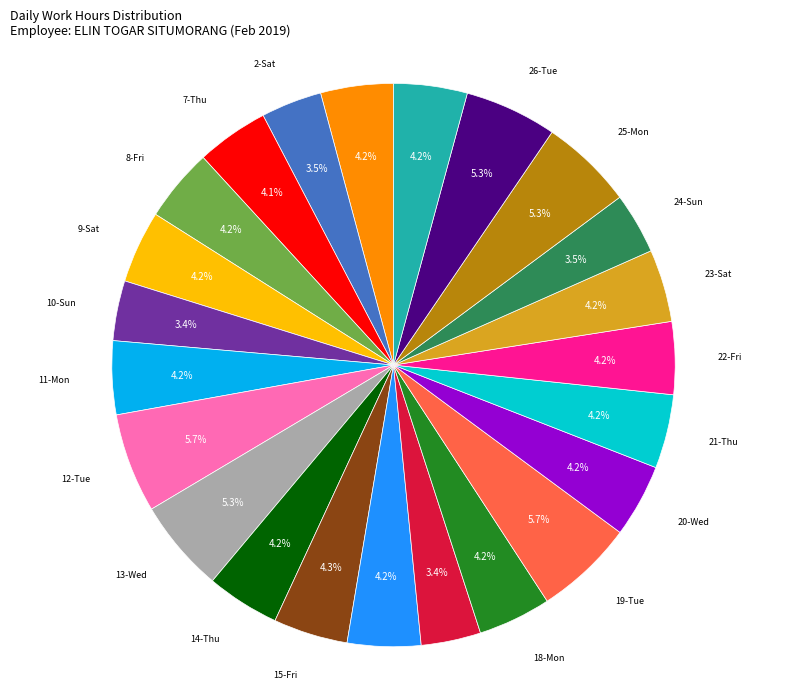

Combined, do 19-Tue and 15-Fri account for over 50%?

No